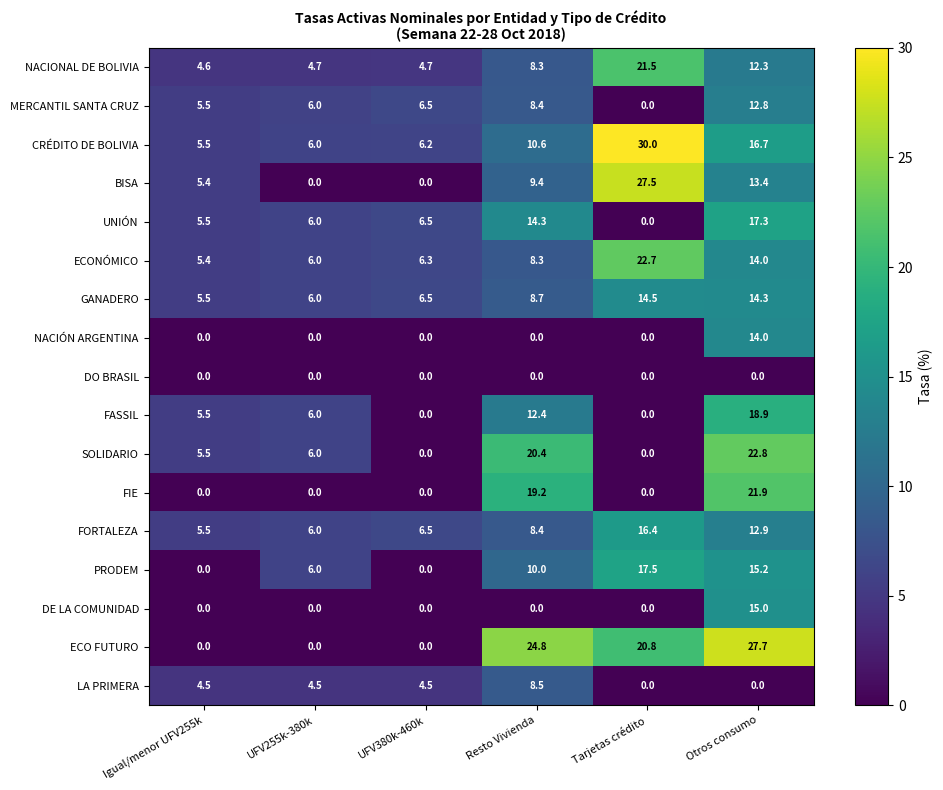

Which series changed the most between UFV255k-380k and Tarjetas crédito?

BISA